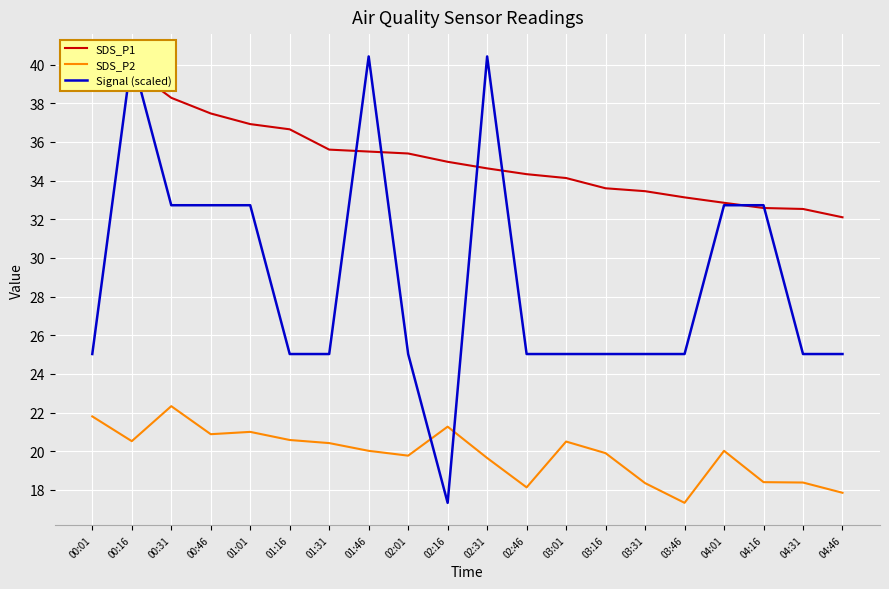

List the series in order of their overall mean, lowest first.

SDS_P2, Signal (scaled), SDS_P1